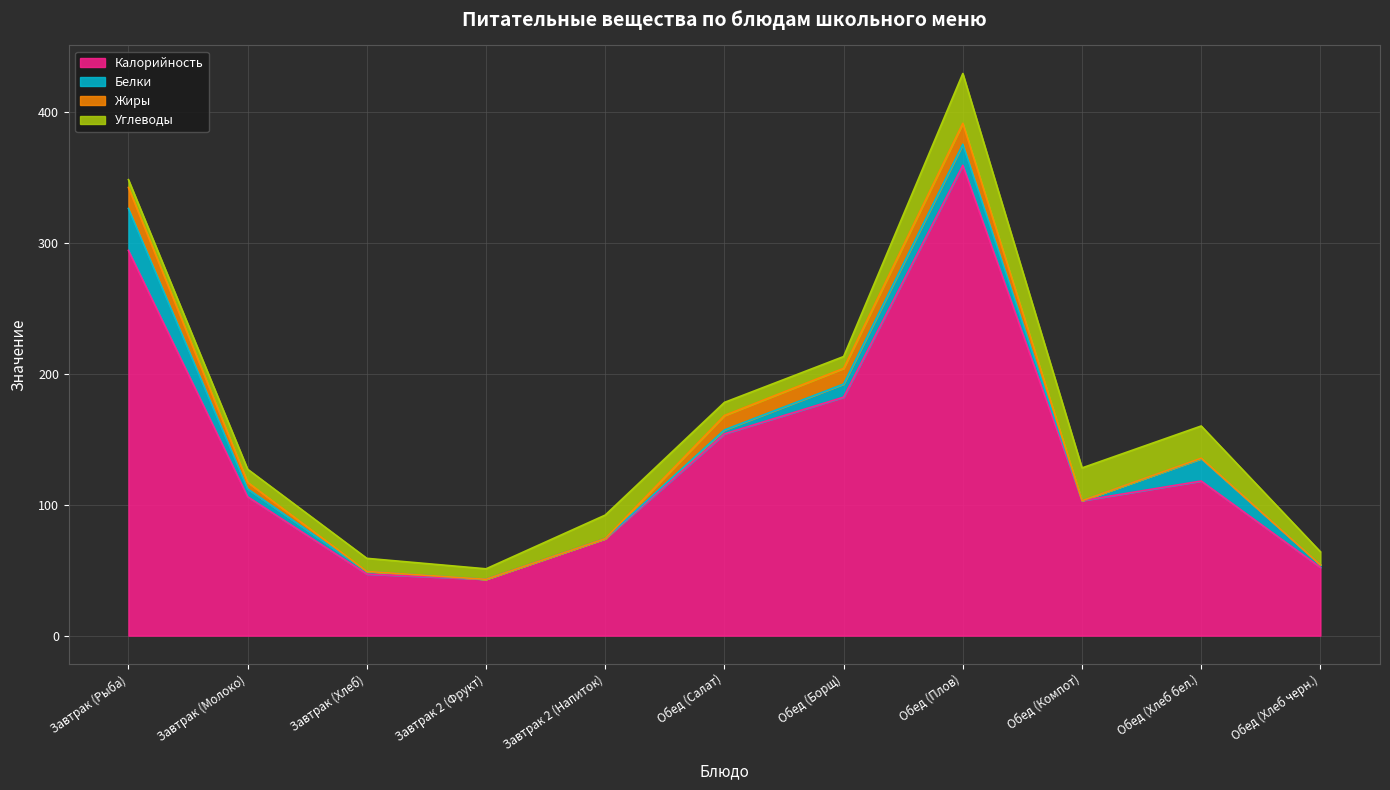

At which category is the sum across all series the highest?

Обед (Плов)